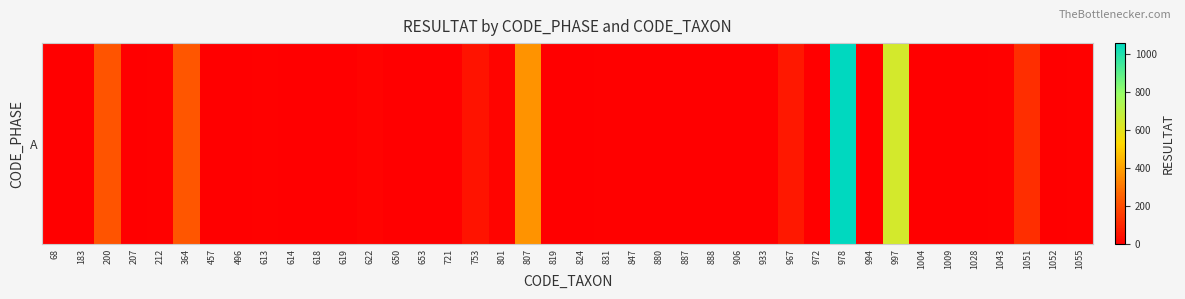

Reading left to right, extract all data points from this chart.

68=0	183=2	200=220	207=2	212=5	364=224	457=3	496=0	613=5	614=1	618=0	619=0	622=10	650=0	653=0	721=0	753=52	801=13	807=368	819=0	824=0	831=5	847=0	880=0	887=2	888=0	906=1	933=4	967=64	972=1	978=1056	994=2	997=640	1004=1	1009=2	1028=0	1043=5	1051=120	1052=1	1055=8